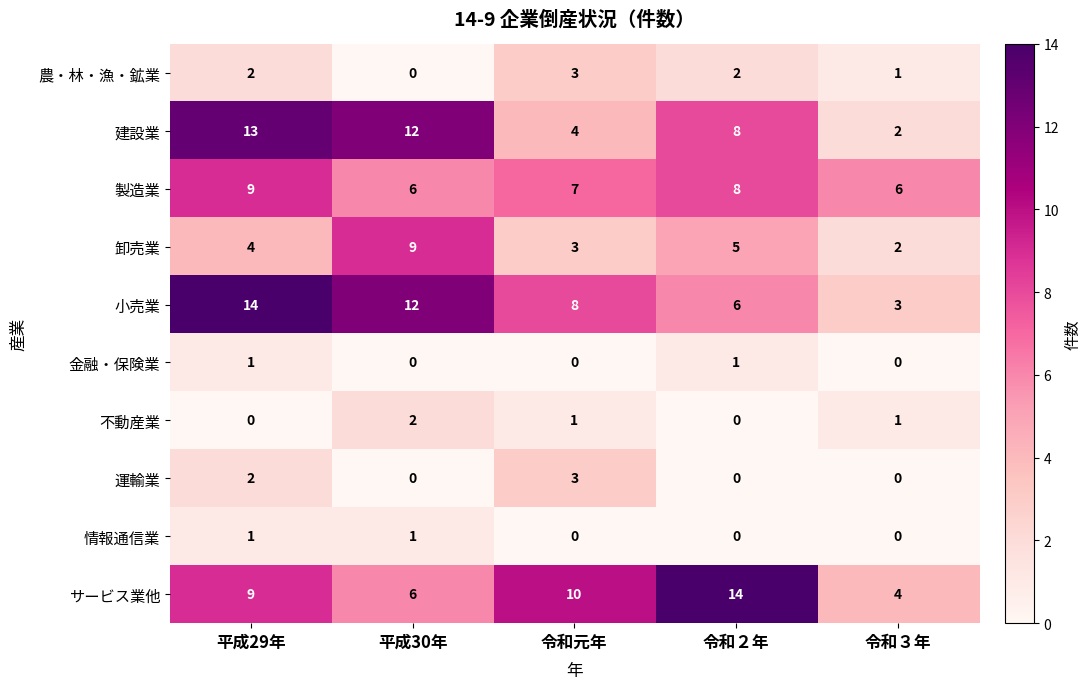

The 金融・保険業 series shows 0 at 平成29年. True or false?

False